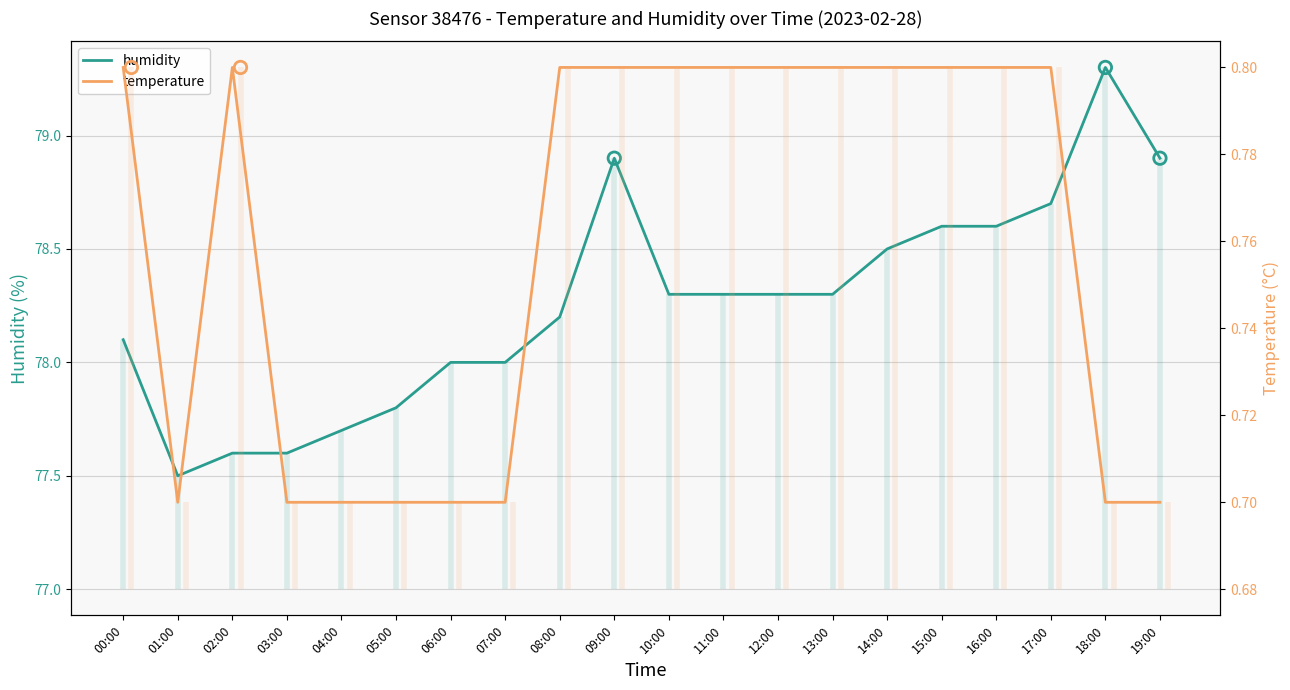

At which category is the sum across all series the highest?

18:00